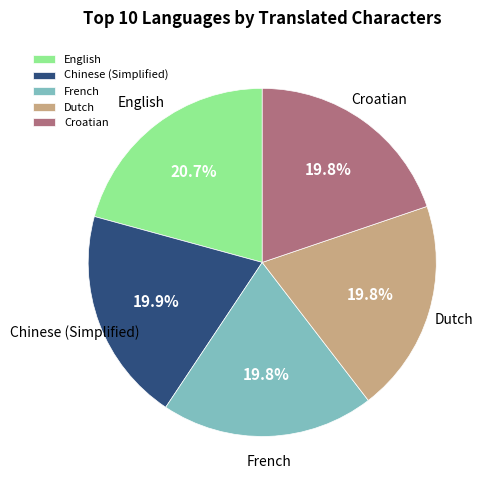

Which slice is the largest?

English